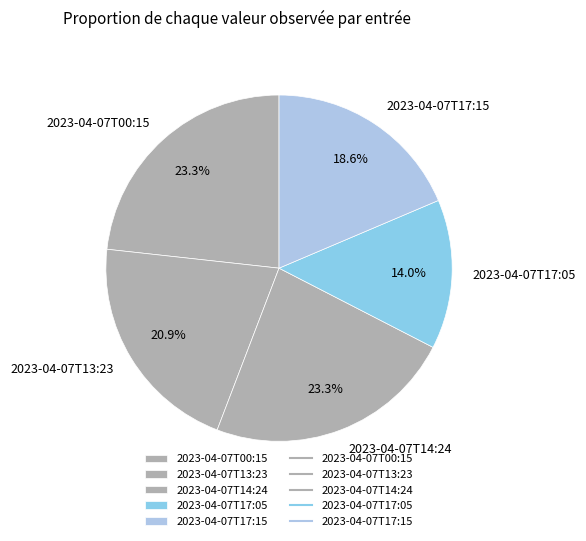

What portion of the pie excludes 2023-04-07T17:15?

81.4%